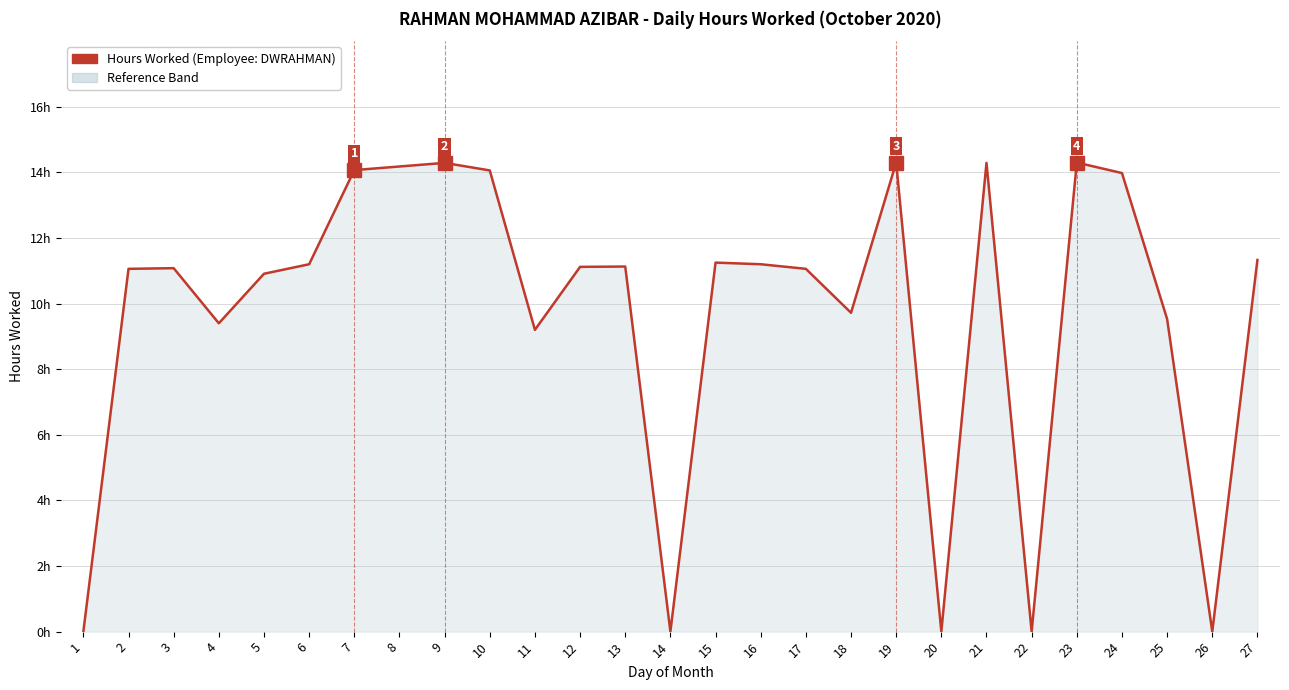

Reading left to right, what are all the values shown in this chart?

0.0	11.1	11.1	9.4	10.9	11.2	14.1	14.2	14.3	14.1	9.2	11.1	11.1	0.0	11.2	11.2	11.1	9.7	14.3	0.0	14.3	0.0	14.3	14.0	9.5	0.0	11.3